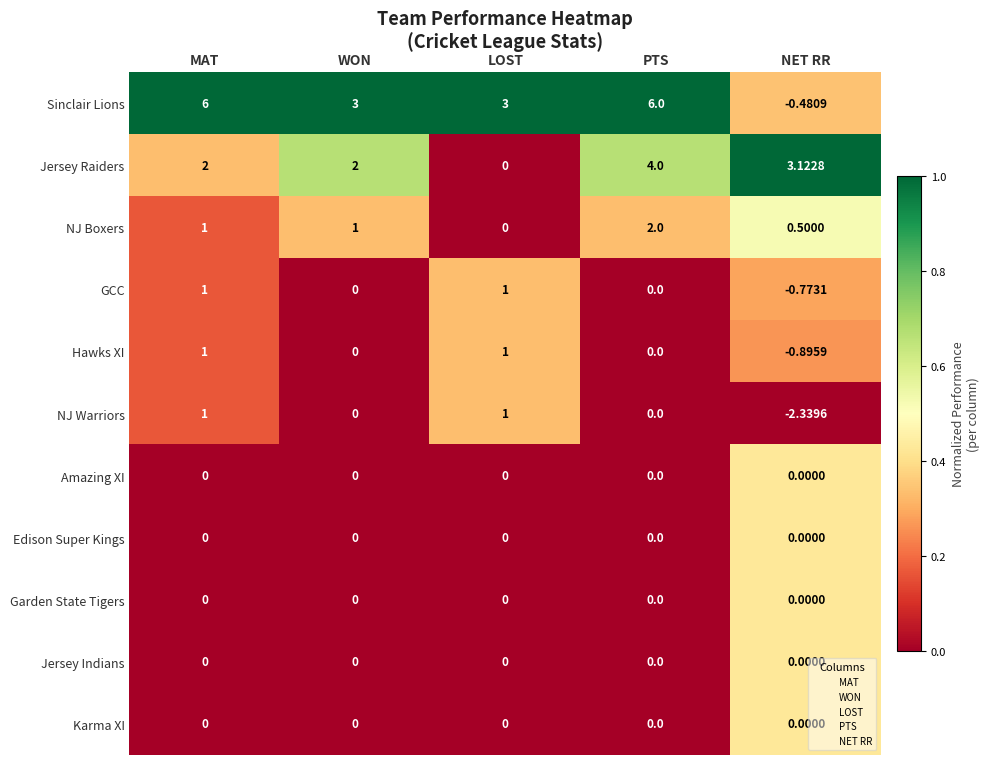

Is the value of Sinclair Lions at PTS greater than the value of Amazing XI at NET RR?

Yes